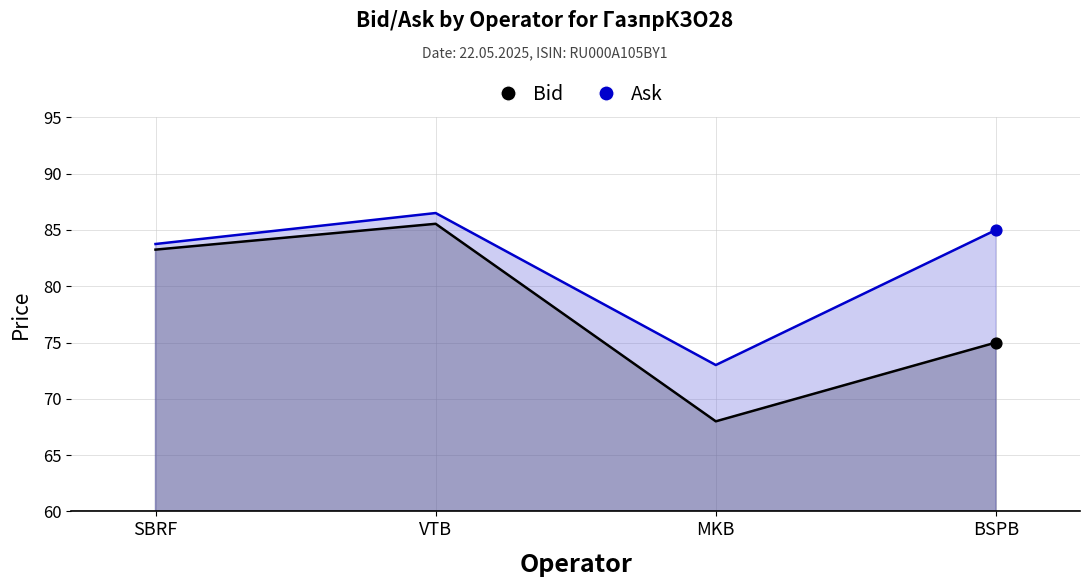

Which series has the largest total across all categories?

Ask